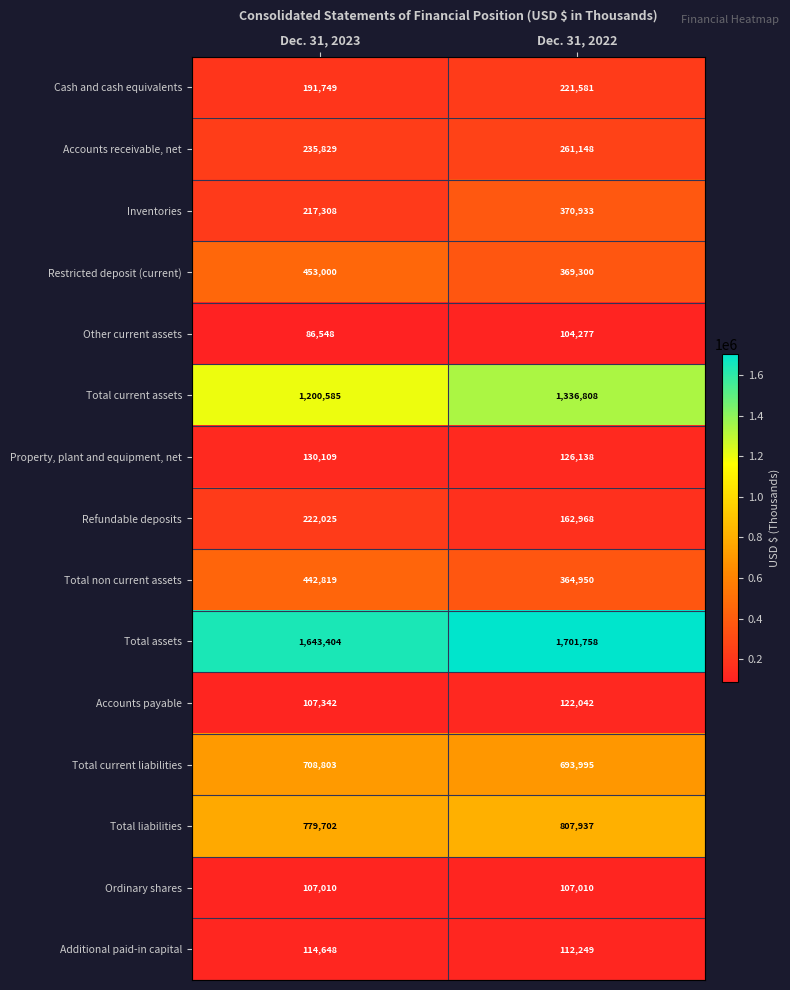

At which label is Total non current assets closest to 403884?

Dec. 31, 2022